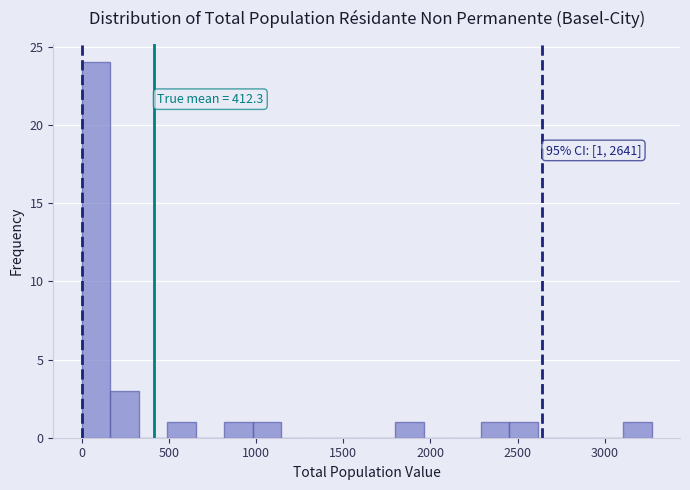

Read against the x-axis, roughly where is the centre of the tallest bar?

100